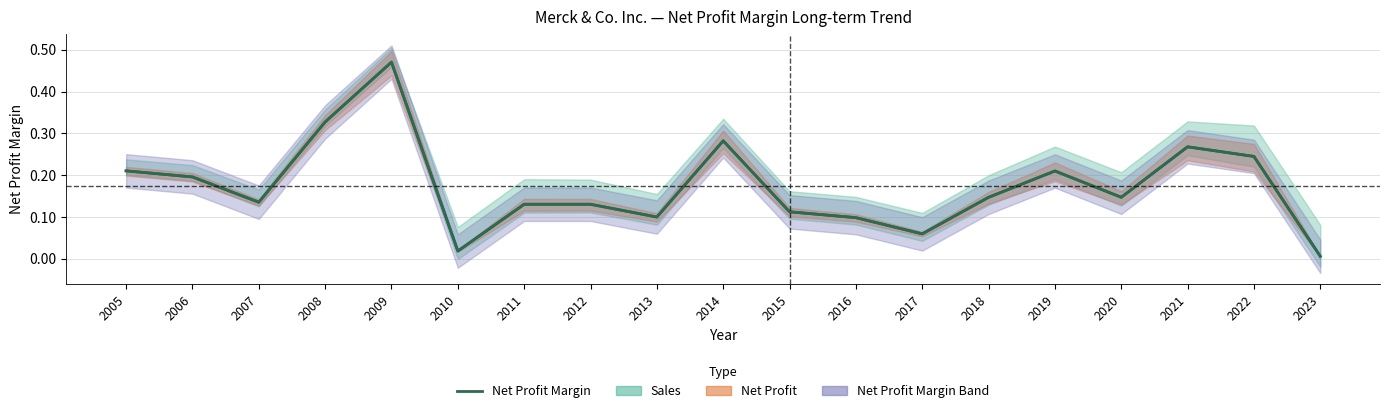

Rank the categories by value from lowest to highest.

2023, 2010, 2017, 2016, 2013, 2015, 2011, 2012, 2007, 2018, 2020, 2006, 2019, 2005, 2022, 2021, 2014, 2008, 2009